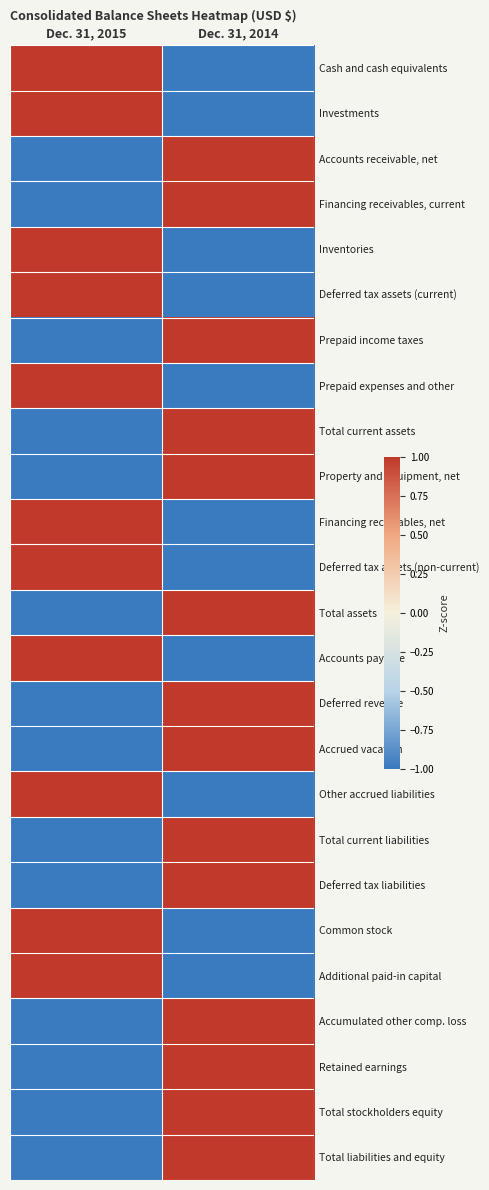

Rank the series by their maximum value, from lowest to highest.

Cash and cash equivalents, Investments, Accounts receivable, net, Financing receivables, current, Inventories, Deferred tax assets (current), Prepaid income taxes, Prepaid expenses and other, Total current assets, Property and equipment, net, Financing receivables, net, Deferred tax assets (non-current), Total assets, Accounts payable, Deferred revenue, Accrued vacation, Other accrued liabilities, Total current liabilities, Deferred tax liabilities, Common stock, Additional paid-in capital, Accumulated other comp. loss, Retained earnings, Total stockholders equity, Total liabilities and equity